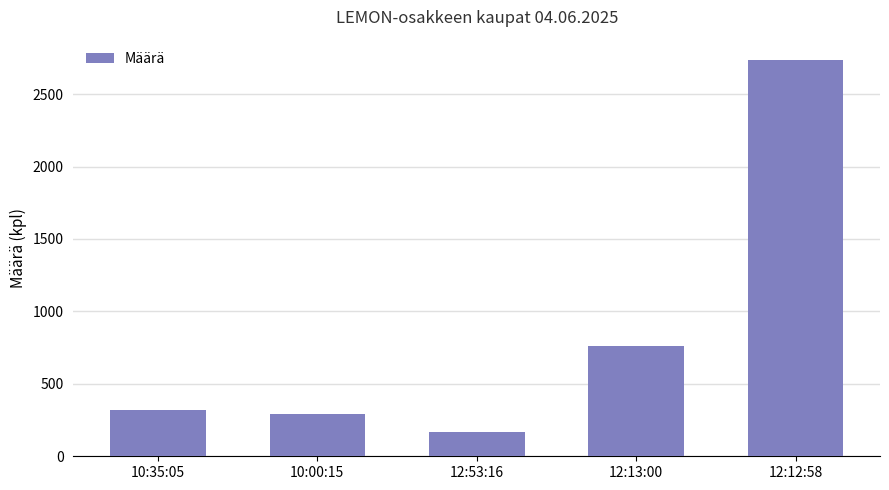

Does the chart contain stacked bars?

No